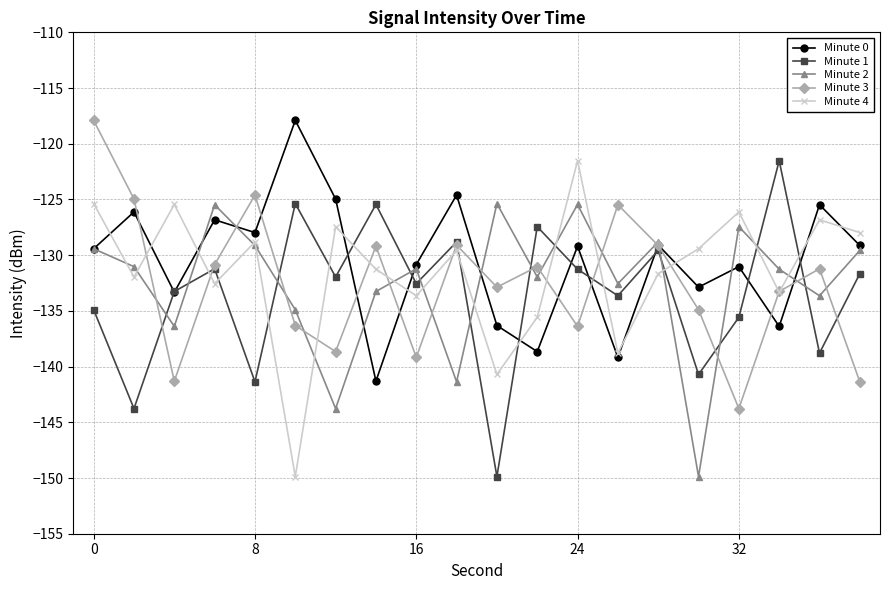

What is the value of the Minute 2 point at the 1st from the left?

-129.4